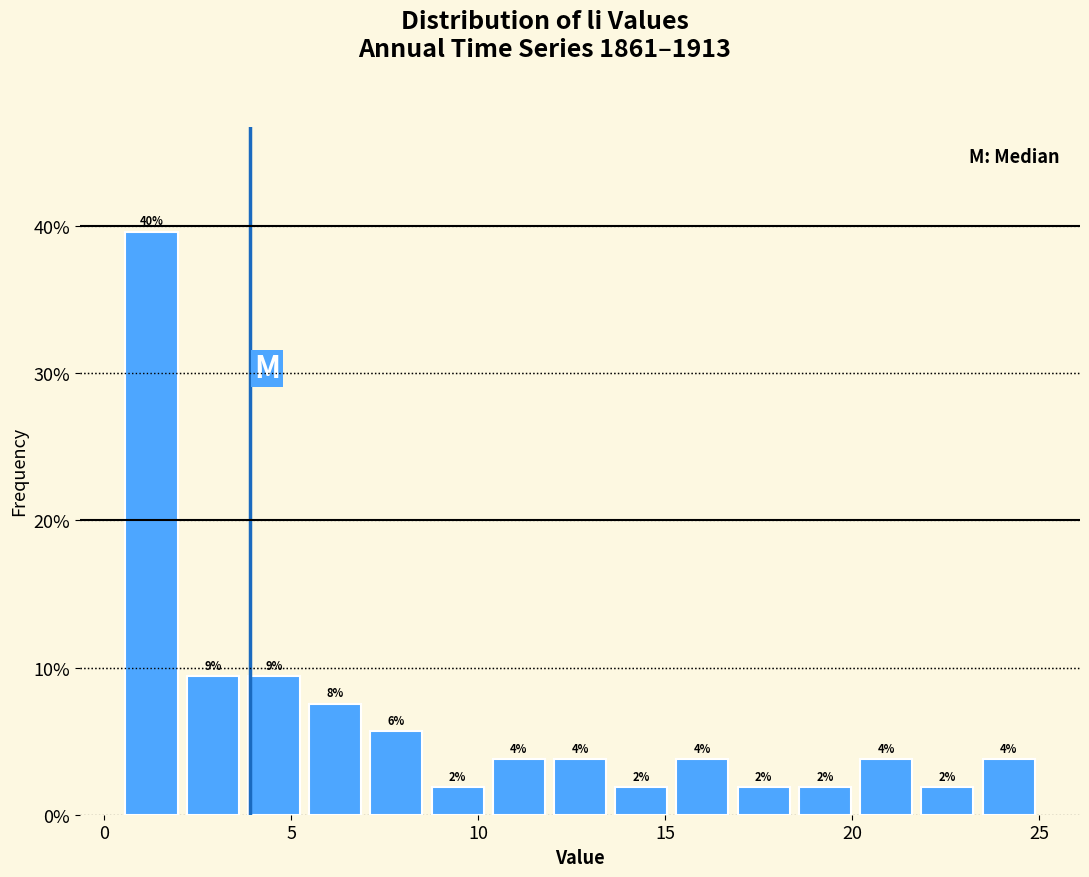

Around what value on the x-axis is the tallest bar? Give the approximate position of its centre, as read against the axis.

1.5